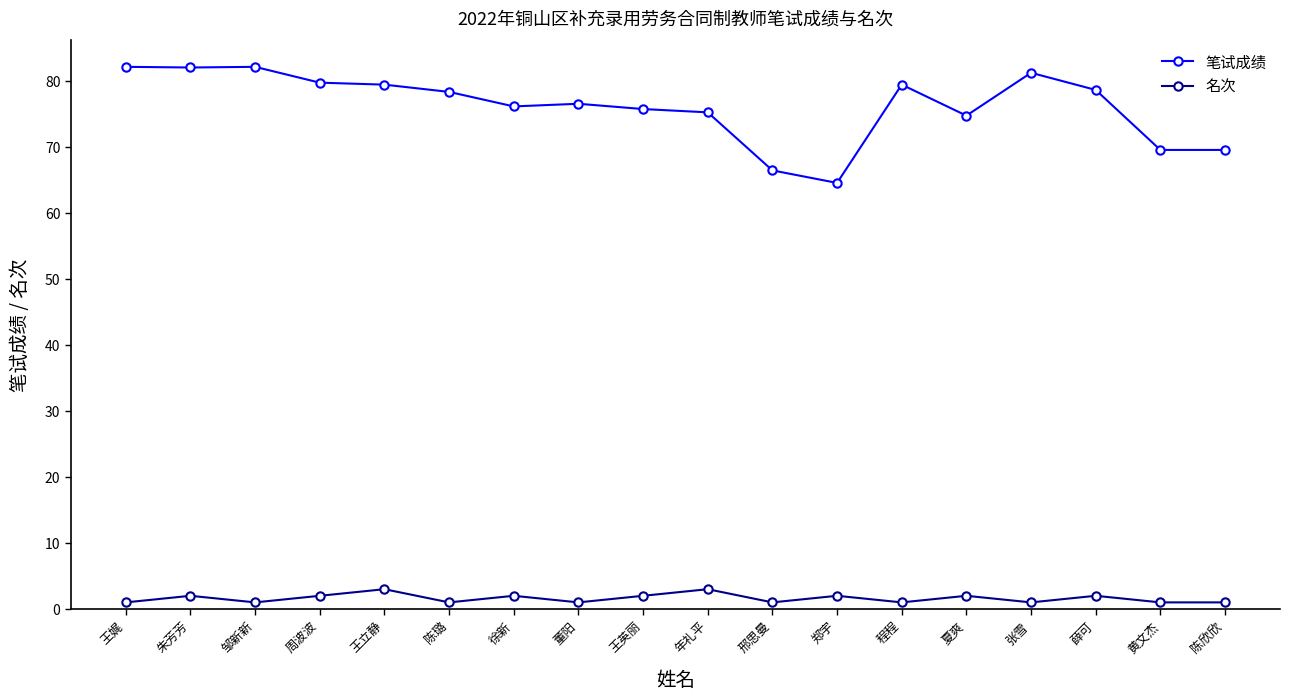

How many lines are shown in the chart?

2